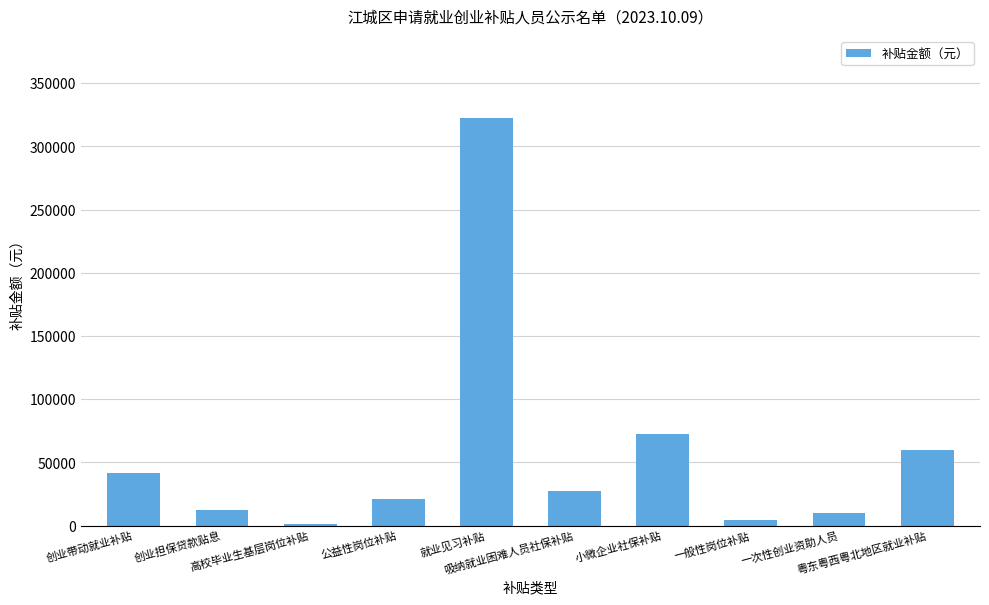

How many distinct data groups are displayed?

1